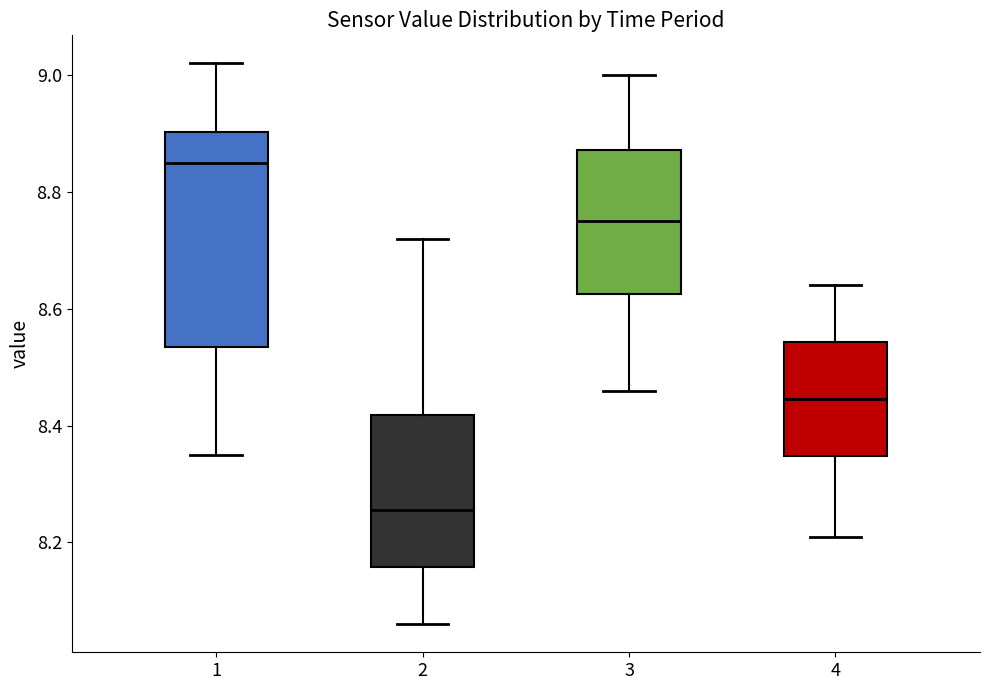

Reading left to right, read every box against the y-axis: the position of its median line, the range the box covers, and the ends of its whiskers. The values are not printed on the chart, so give them approximately, as read against the axis.

1: median 8.86, box 8.54 to 8.90, whiskers 8.36 to 9.02
2: median 8.26, box 8.16 to 8.42, whiskers 8.06 to 8.72
3: median 8.76, box 8.62 to 8.88, whiskers 8.46 to 9.00
4: median 8.44, box 8.34 to 8.54, whiskers 8.22 to 8.64